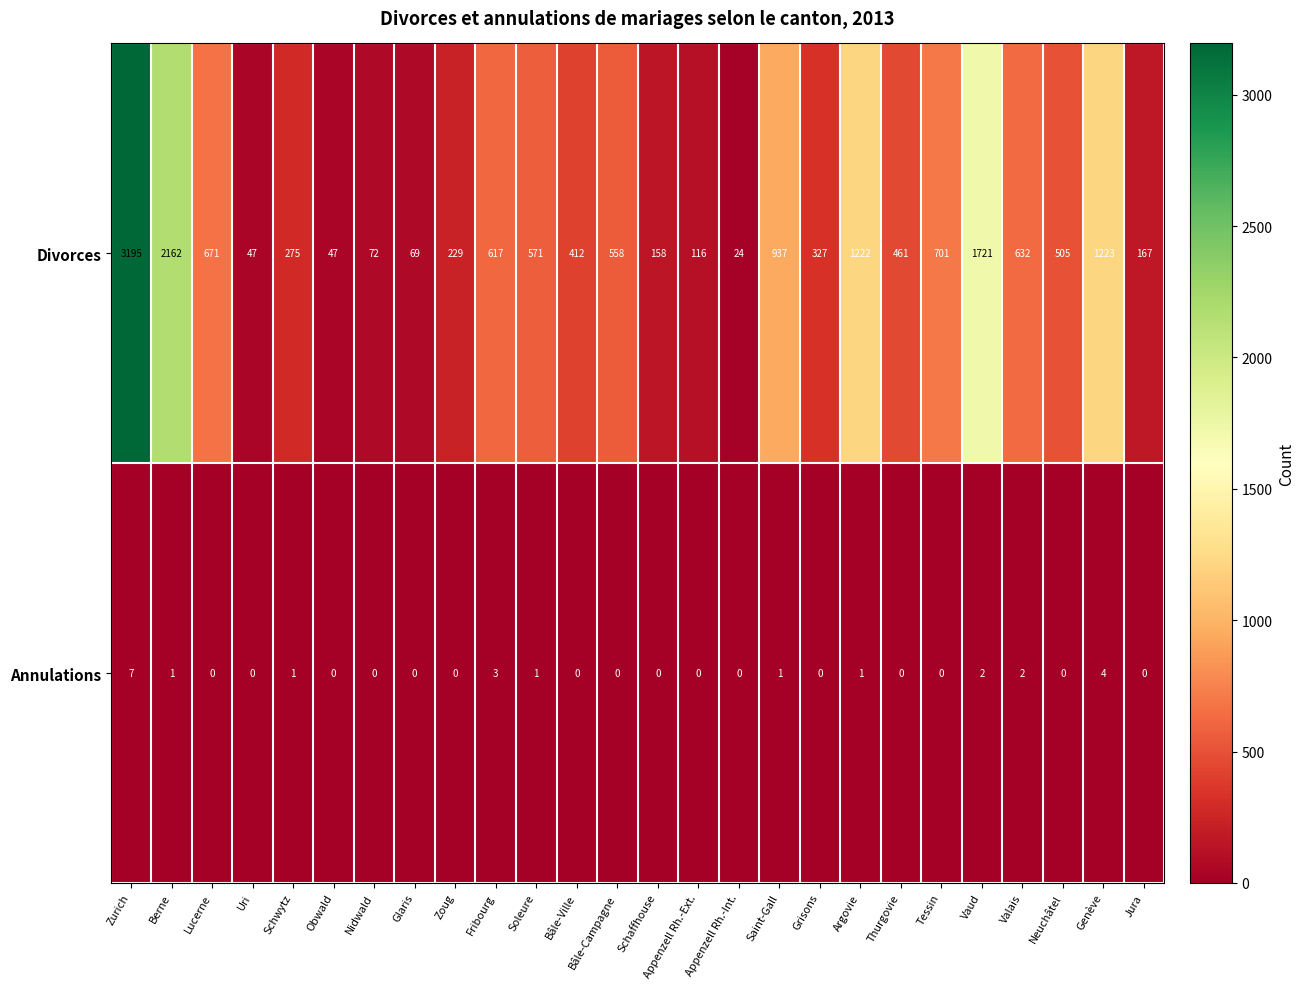

The value of Divorces at Schwytz is 440. True or false?

False